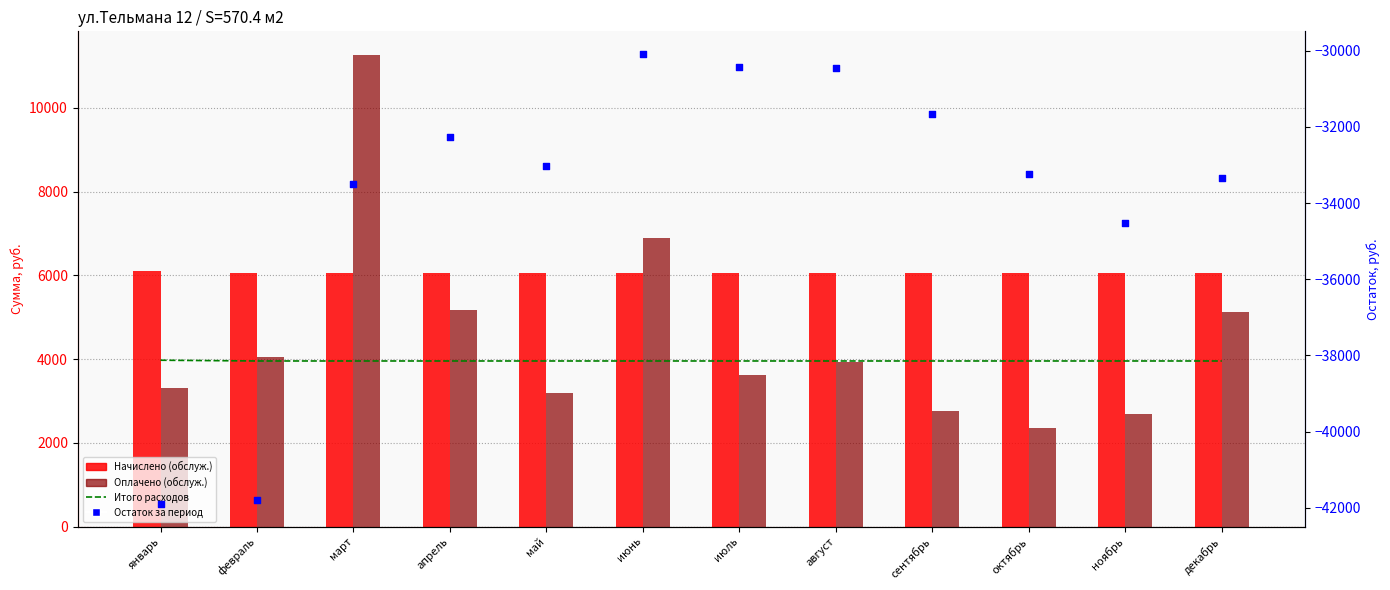

What are all the series names shown in the legend?

Итого расходов, Начислено (обслуж.), Оплачено (обслуж.), Остаток за период